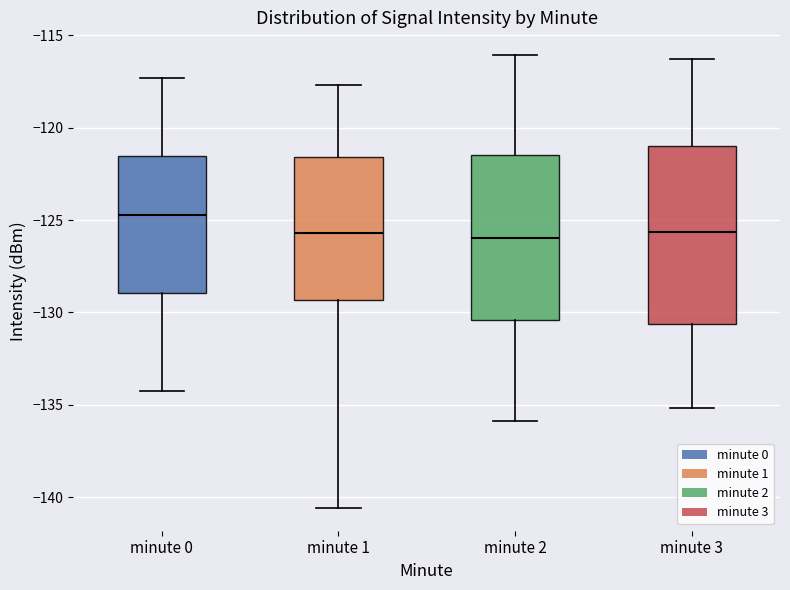

Reading left to right, transcribe this box plot: for each box, give where its median line is, the range the box spans, and where its two whiskers end, as read against the y-axis. The values are not printed on the chart, so give them approximately, as read against the axis.

minute 0: median -124.5, box -129.0 to -121.5, whiskers -134.0 to -117.5
minute 1: median -125.5, box -129.5 to -121.5, whiskers -140.5 to -117.5
minute 2: median -126.0, box -130.5 to -121.5, whiskers -136.0 to -116.0
minute 3: median -125.5, box -130.5 to -121.0, whiskers -135.0 to -116.5